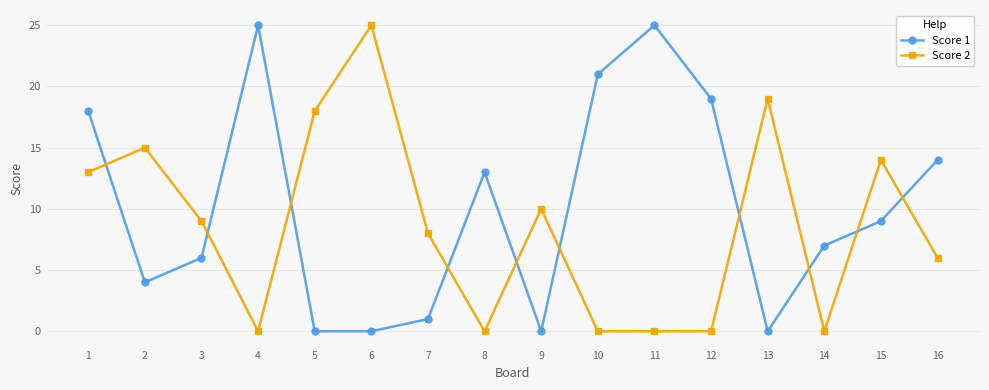

True or false: Score 1 and Score 2 cross at least once.

True